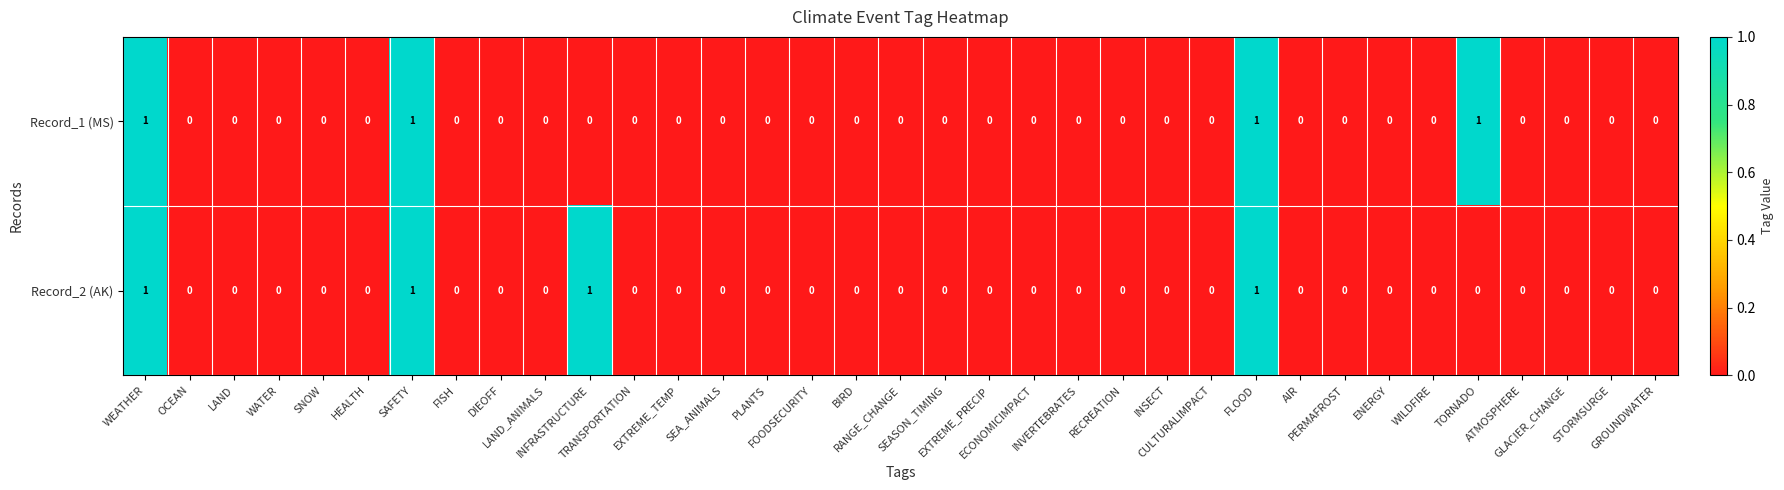

Count the number of categories in the chart.

35